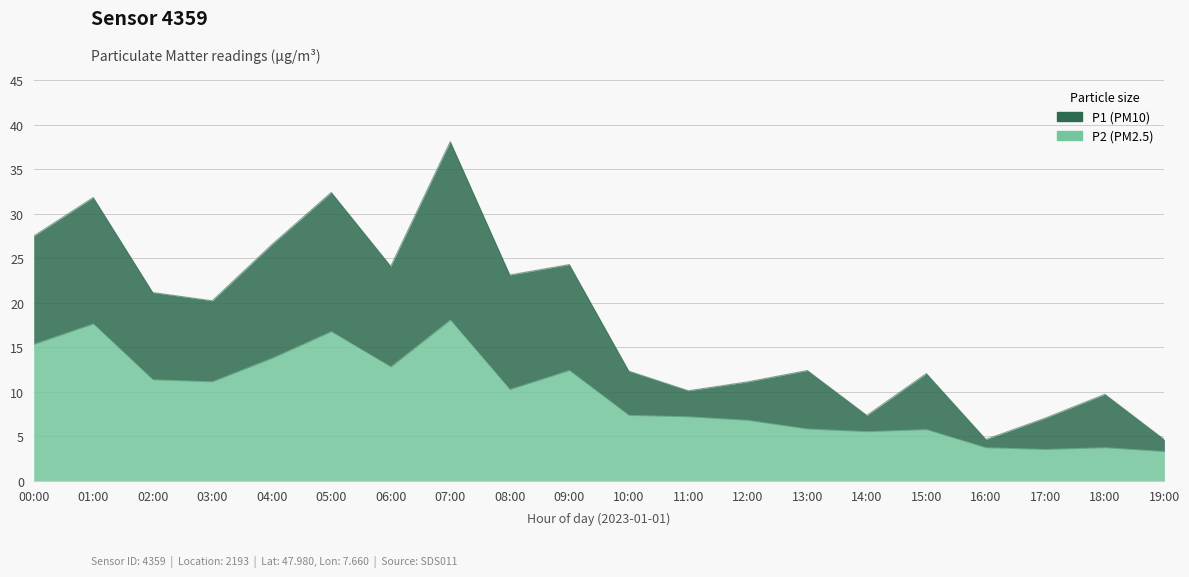

Between 00:00 and 09:00, which series saw the biggest shift?

P1